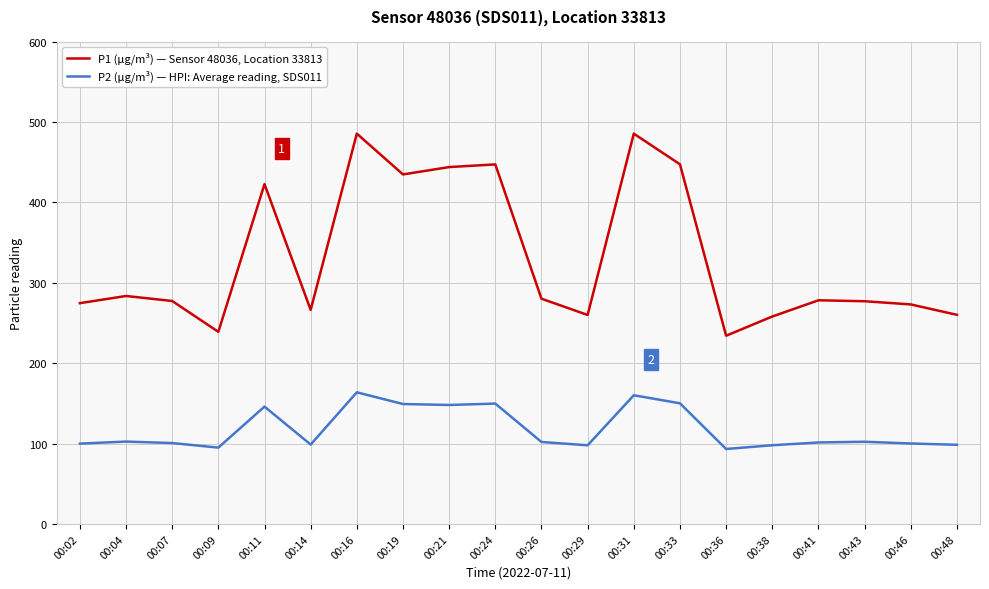

True or false: P1 (µg/m³) — Sensor 48036, Location 33813 has more than 1 points higher than both neighbors.

True